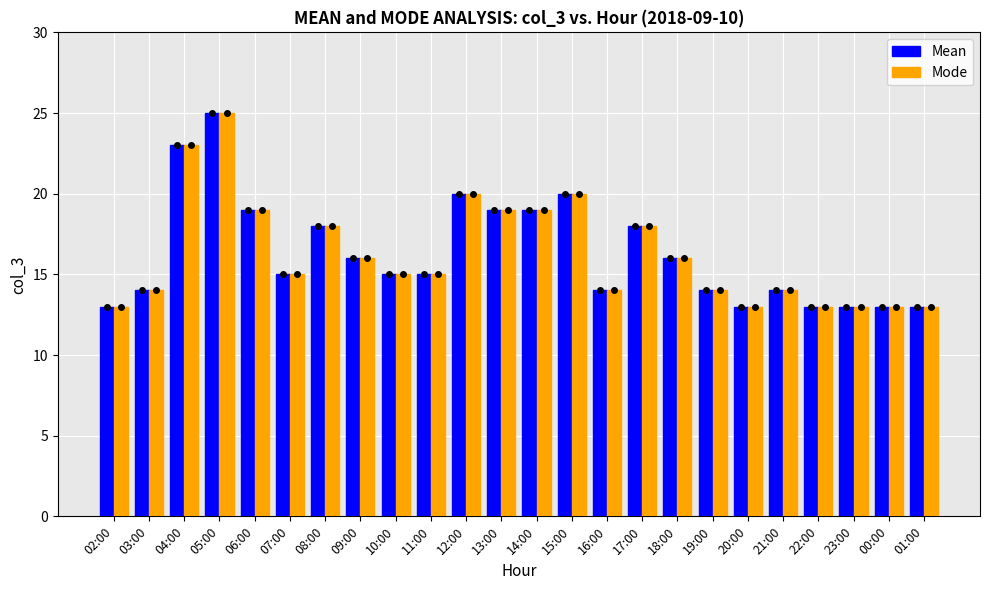

Reading left to right, transcribe all the data shown in this chart.

Mean: 13	14	23	25	19	15	18	16	15	15	20	19	19	20	14	18	16	14	13	14	13	13	13	13
Mode: 13	14	23	25	19	15	18	16	15	15	20	19	19	20	14	18	16	14	13	14	13	13	13	13